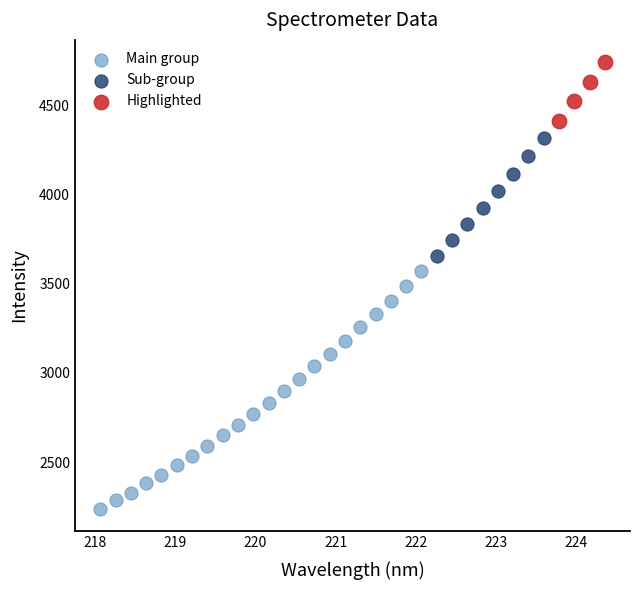

What are all the series names shown in the legend?

Main group, Sub-group, Highlighted